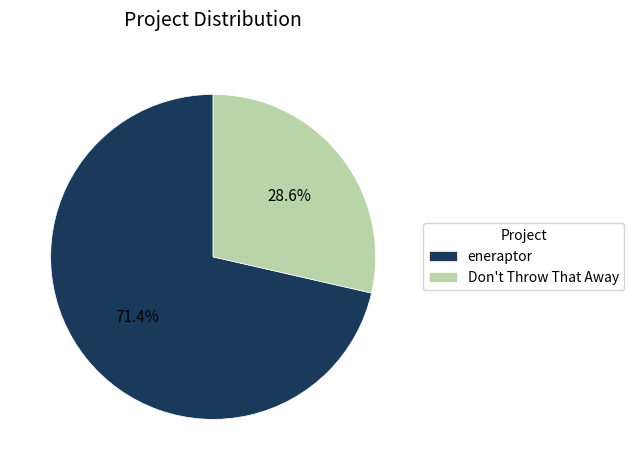

What is the largest slice in the pie chart?

eneraptor